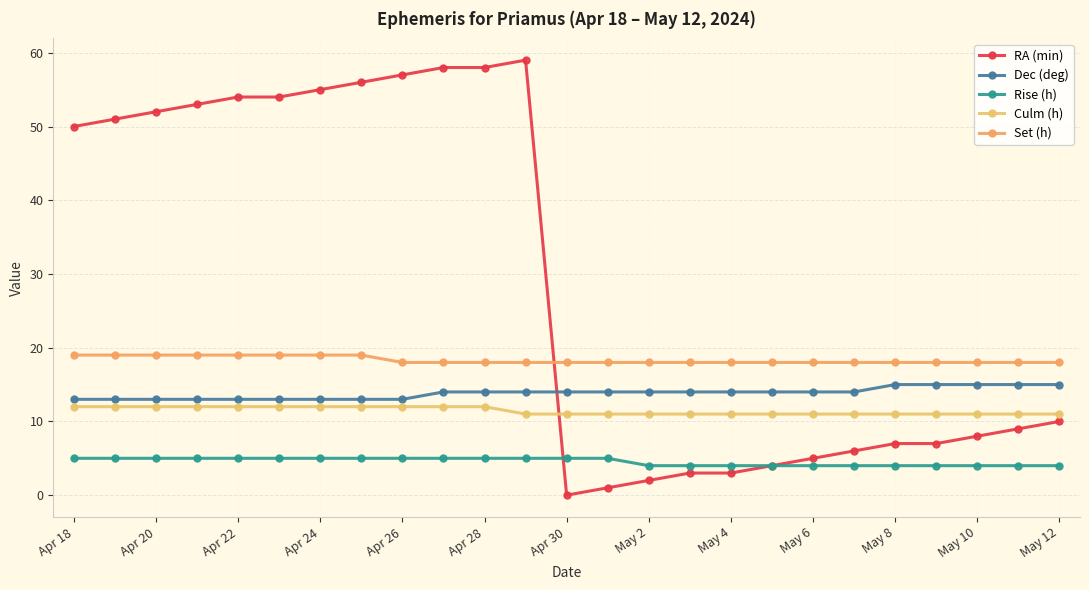

How many series are shown in this chart?

5